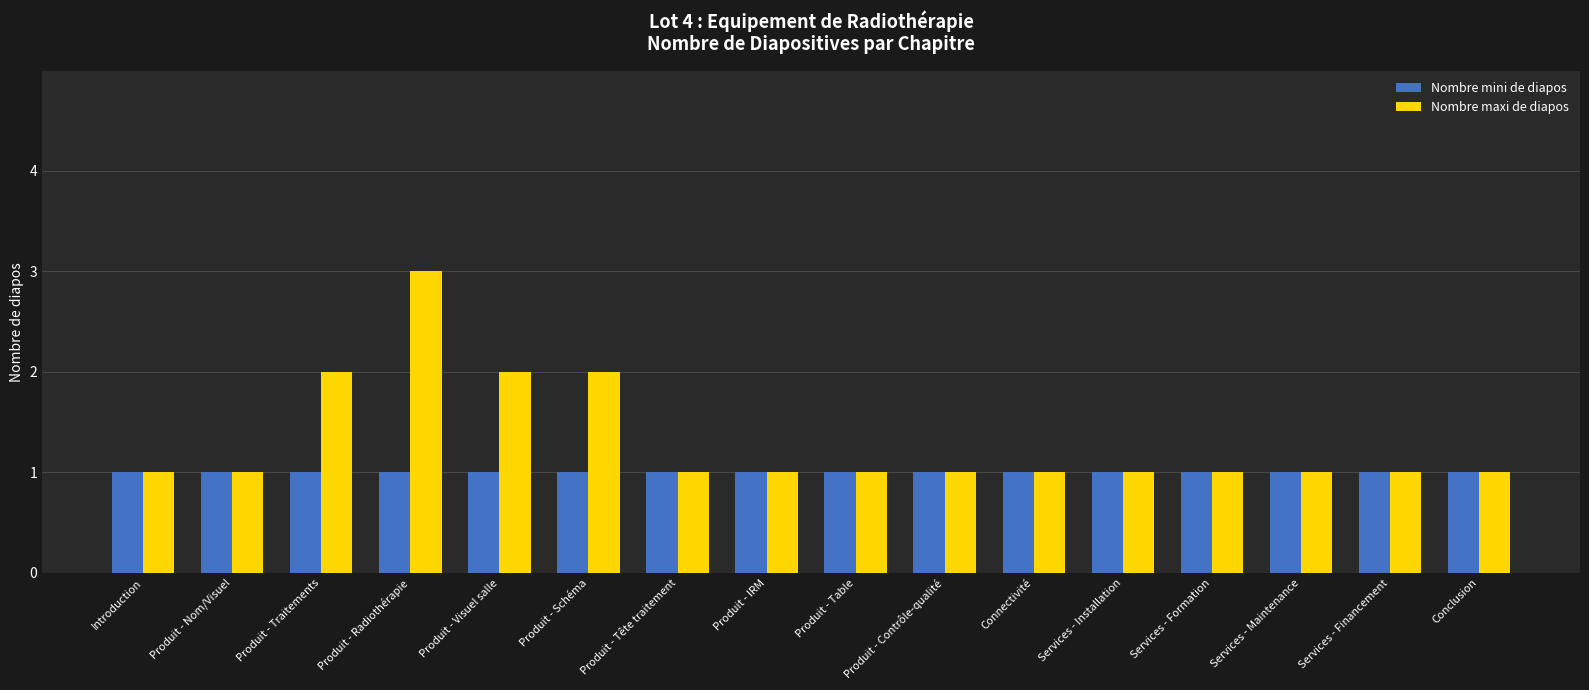

Are the bars horizontal?

No